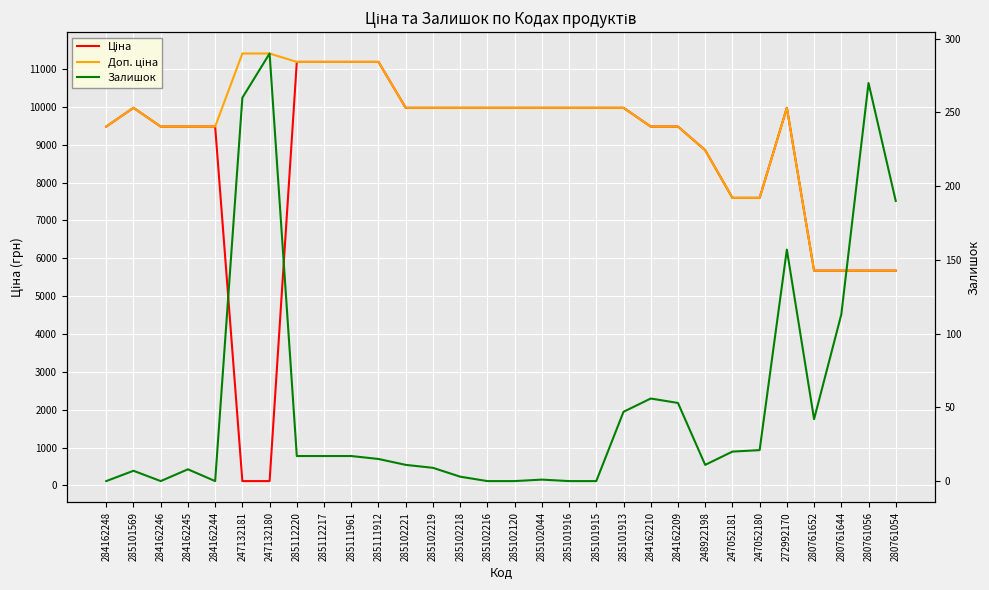

At how many categories does at least one series exceed 3371?

30